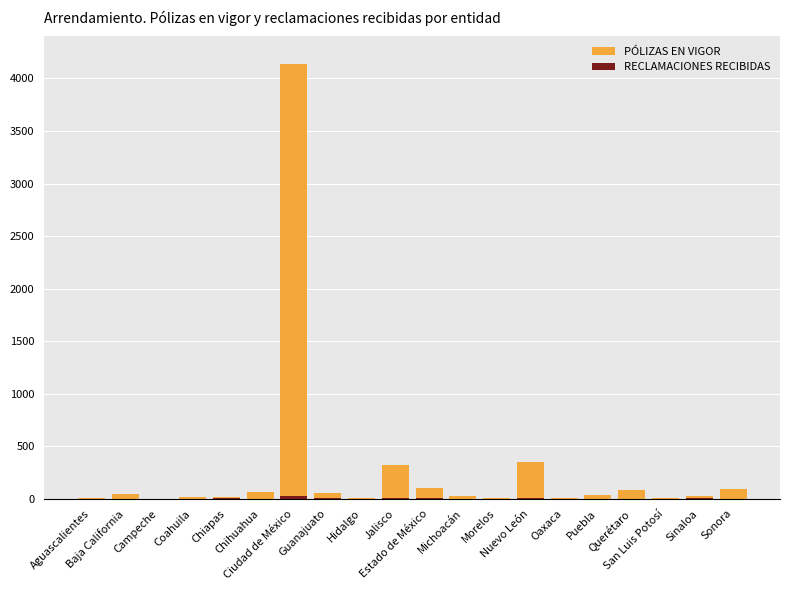

How many groups of bars are there?

20